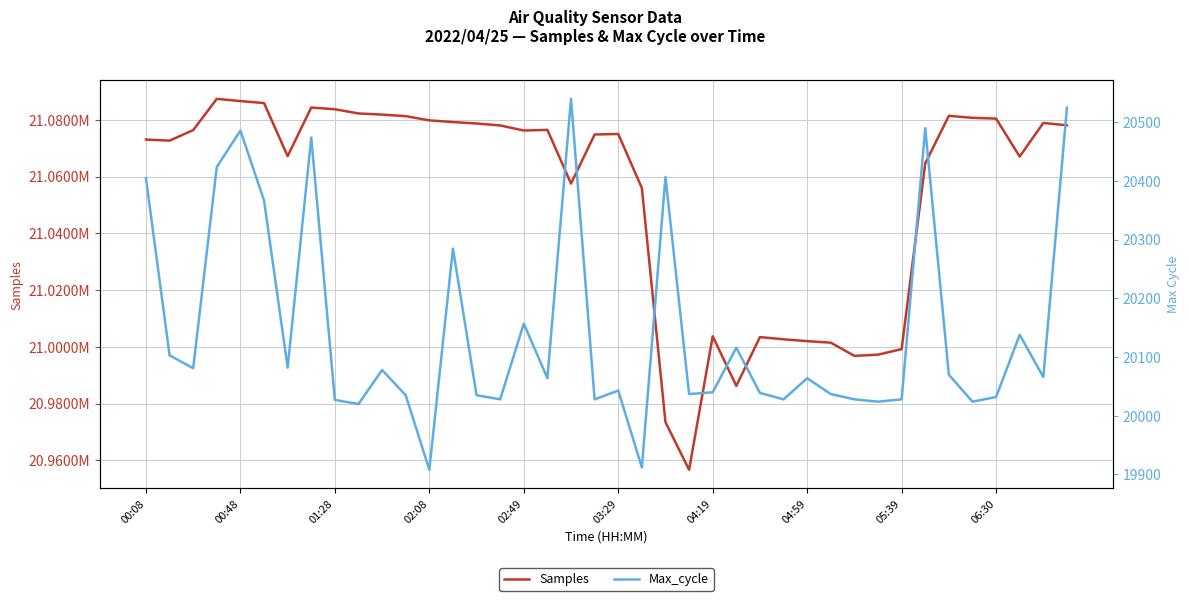

True or false: Samples and Max_cycle cross at least once.

False